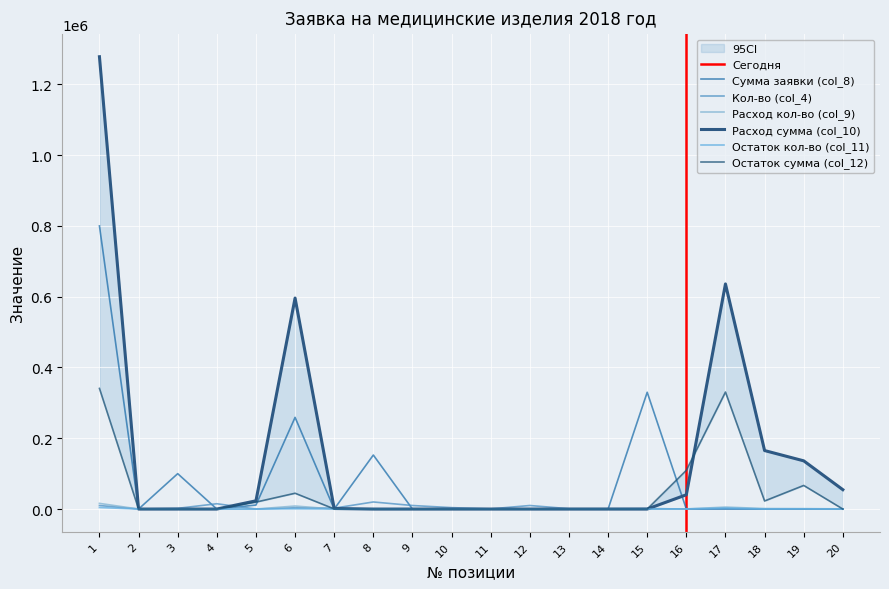

What is the spread (max minus min) of values at 20?

54720